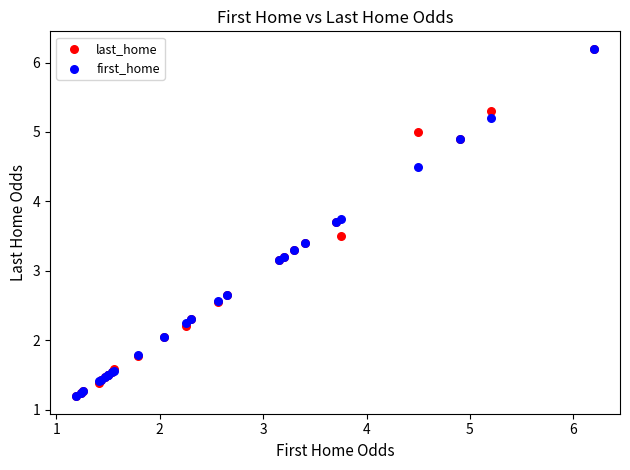

What are all the series names shown in the legend?

last_home, first_home